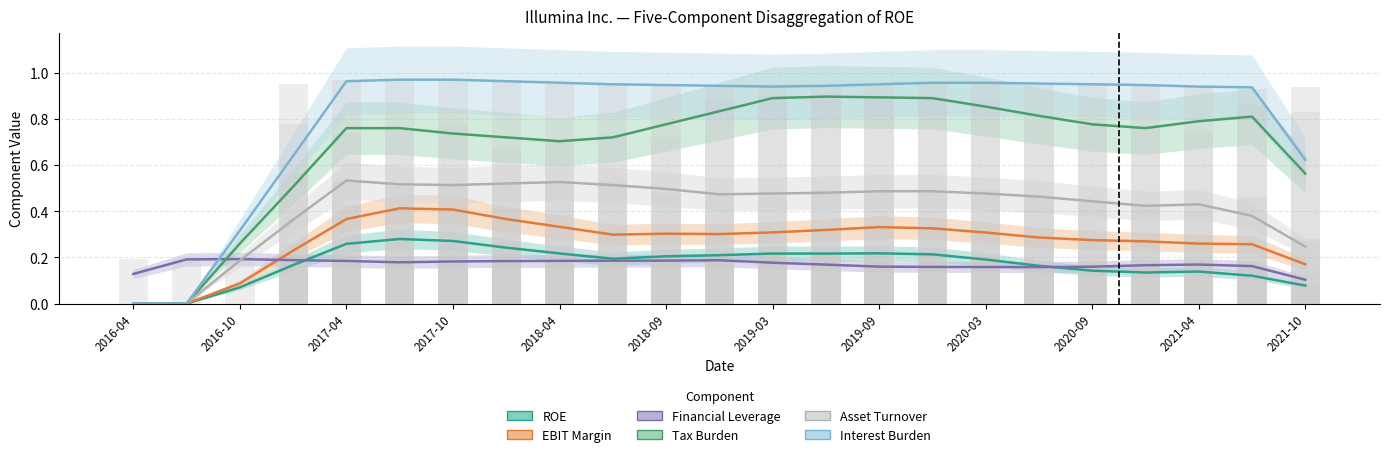

What is the maximum value shown in the chart?

1.0